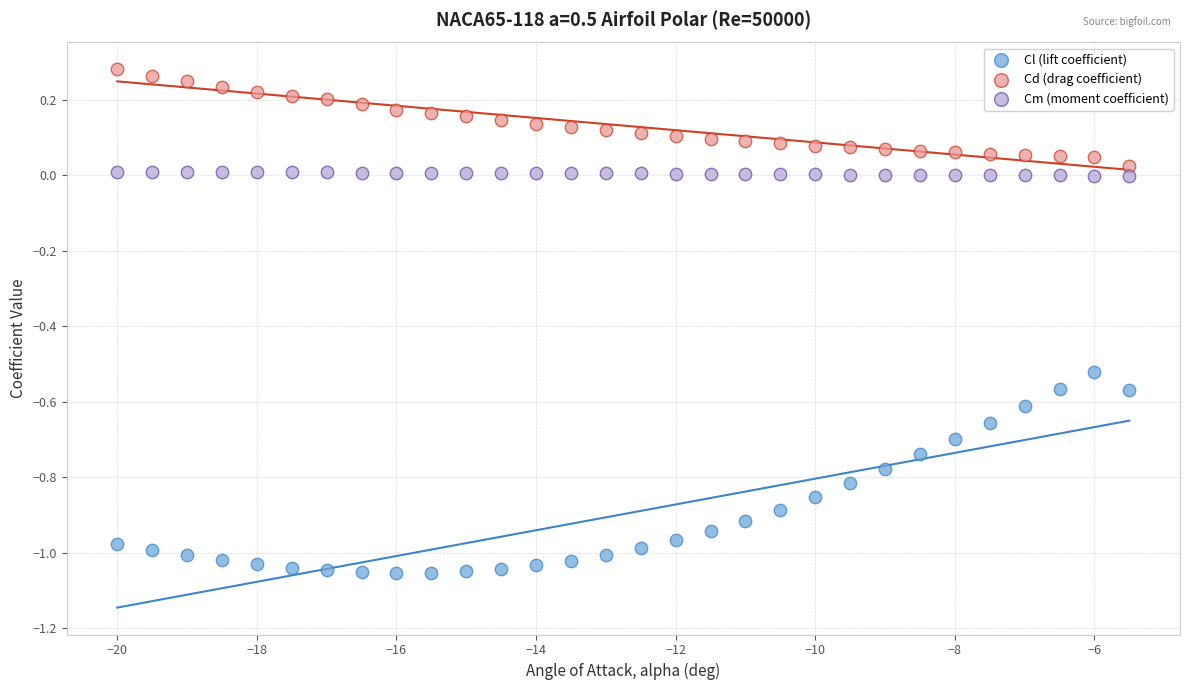

Across all data points, what is the range of X values (max minus min)?

14.5